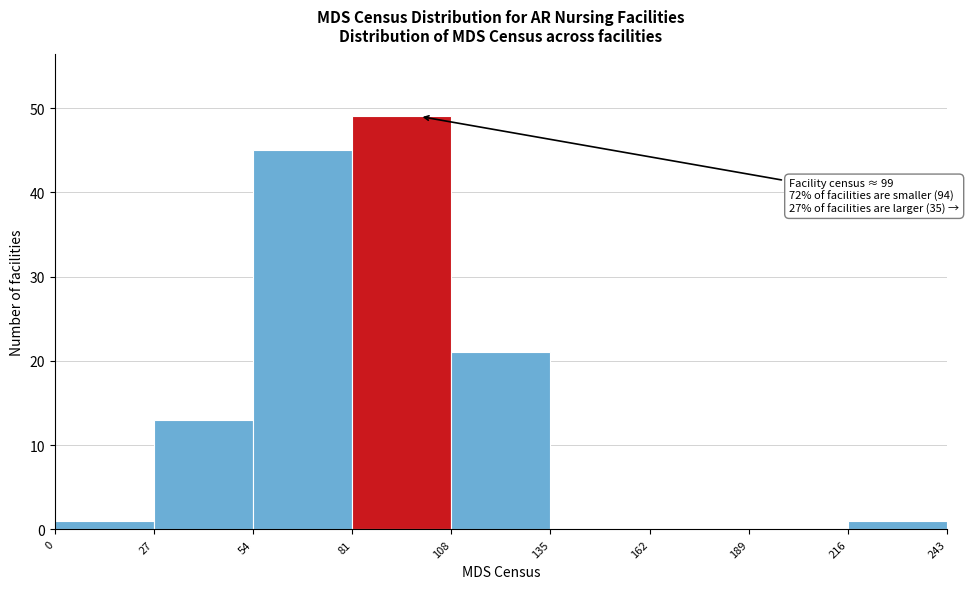

Over which range of the x-axis is the bar tallest?

81 to 108